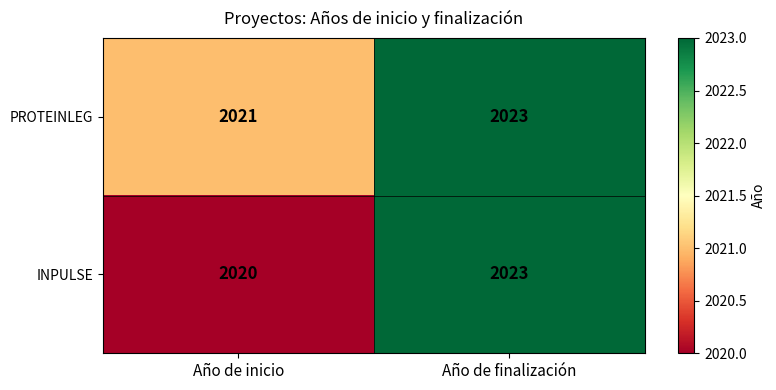

Which series has the largest total across all categories?

PROTEINLEG